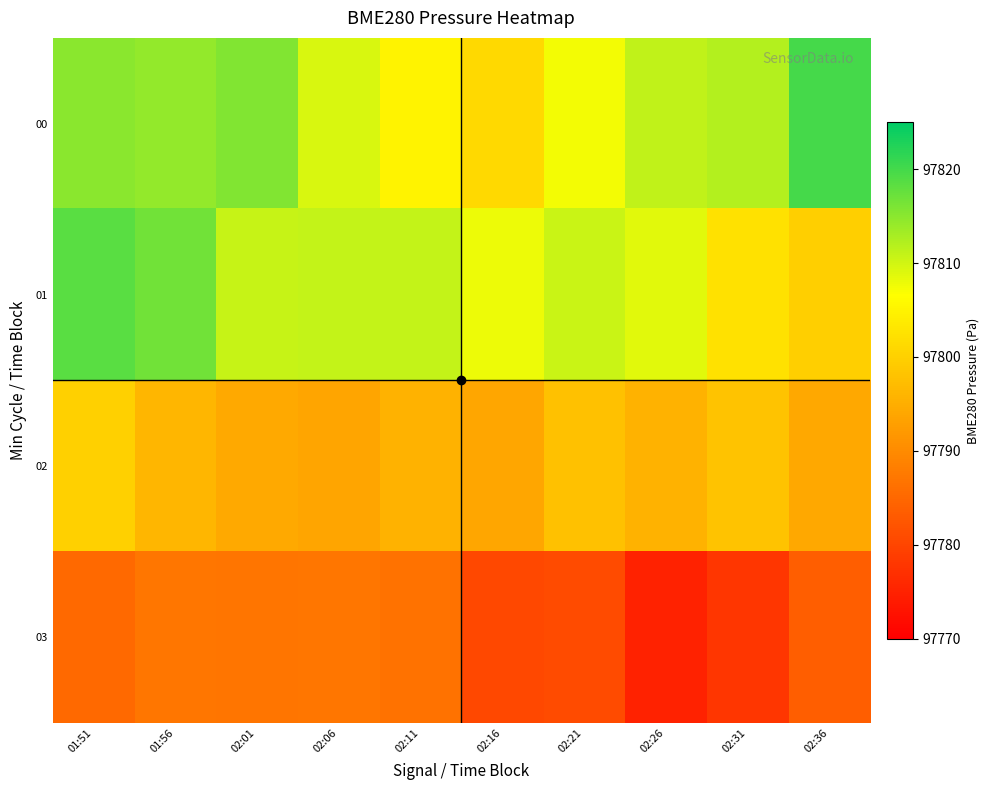

Which series has the widest spread of values?

00